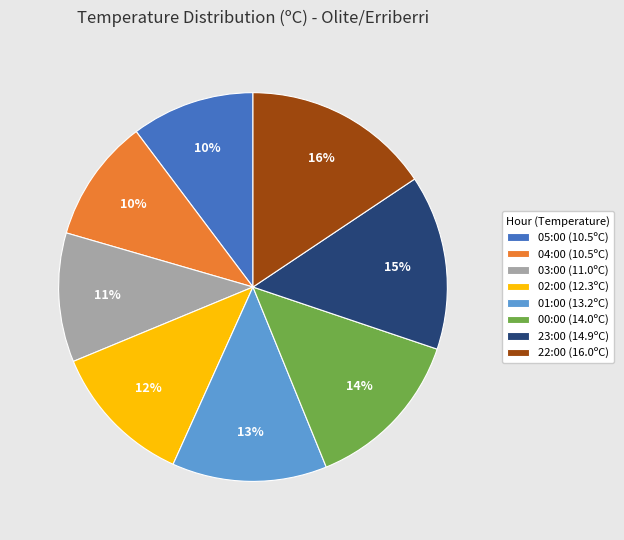

Is the sum of 01:00 (13.2ºC) and 05:00 (10.5ºC) greater than half?

No